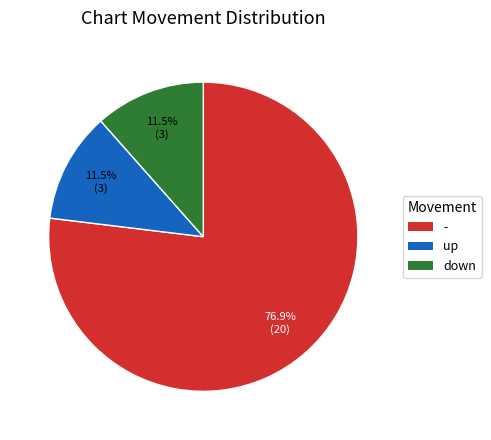

What is the ratio of the value at up to the value at down?

1.0